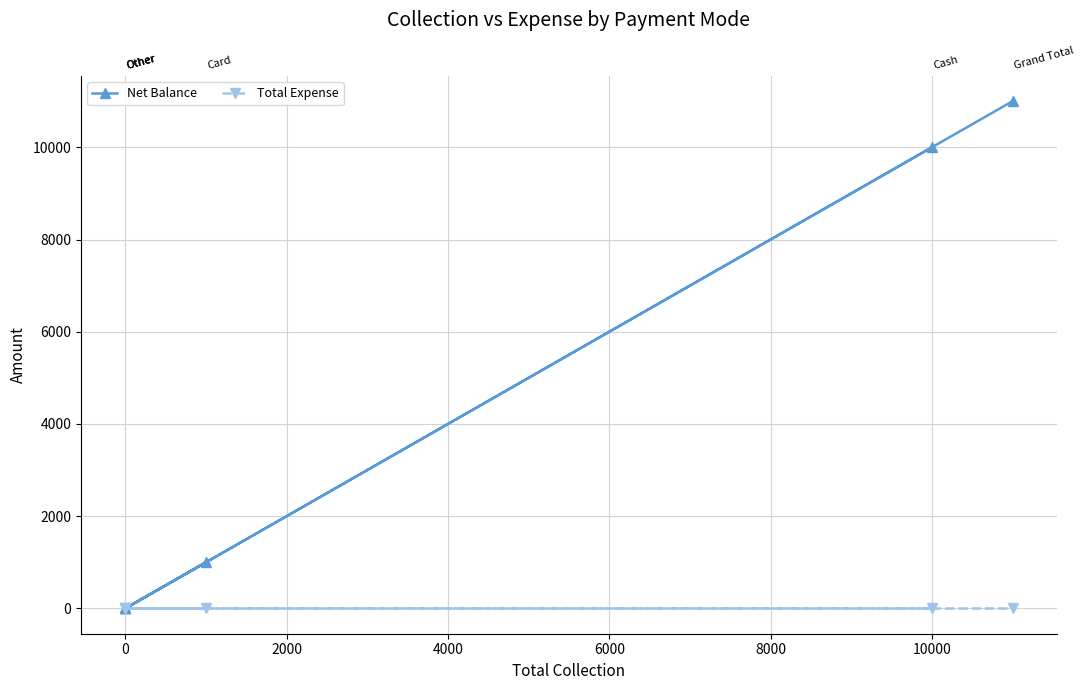

How many data points in Net Balance are above 1000?

2